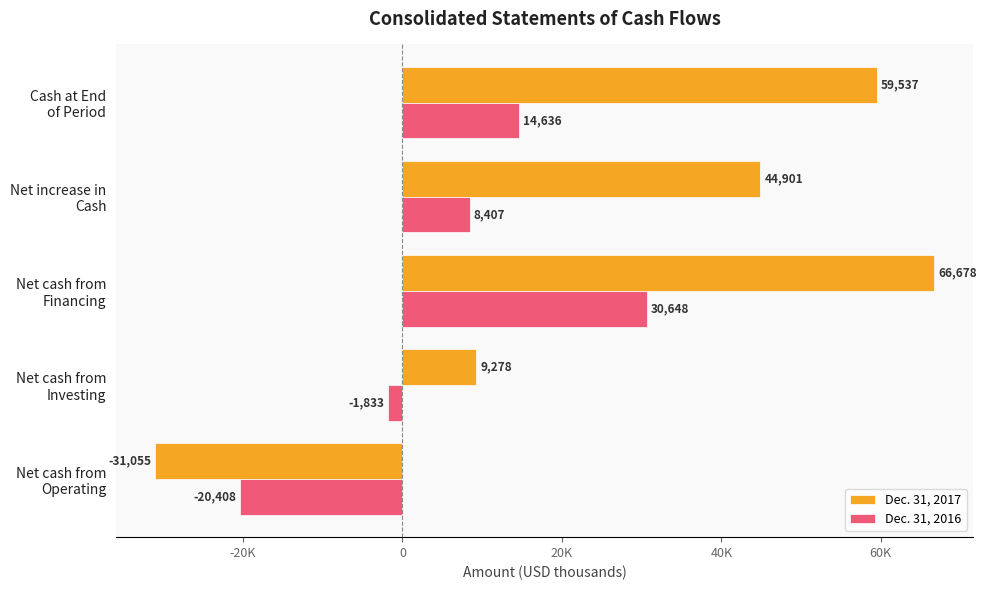

Count the Dec. 31, 2016 values in the range -1833 to 14636.

3